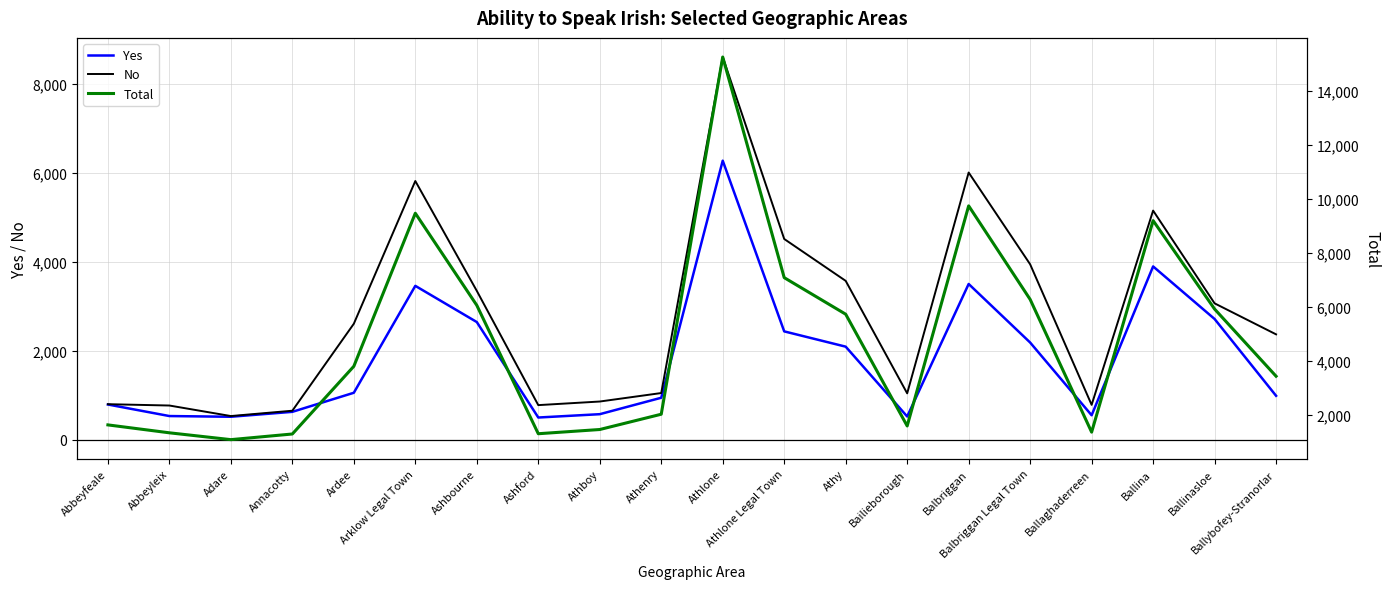

True or false: No has more than 0 interior local peaks.

True